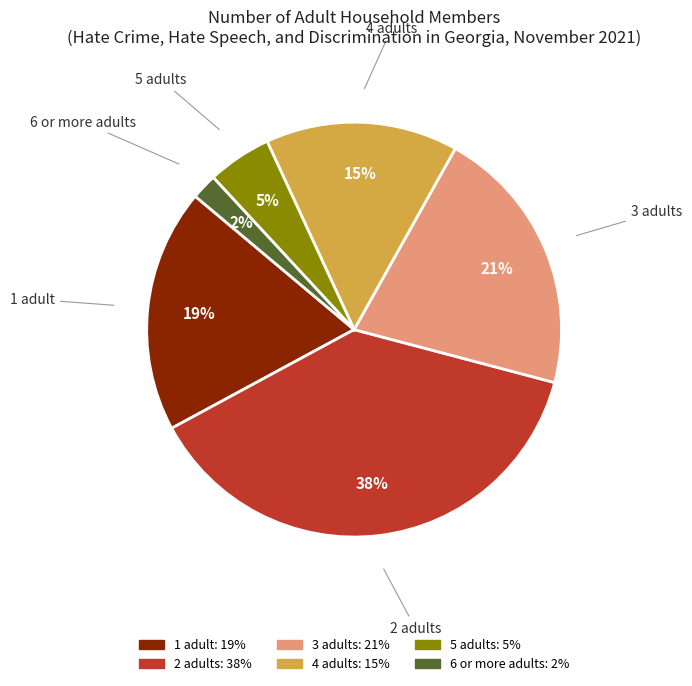

What is the smallest slice in the pie chart?

6 or more